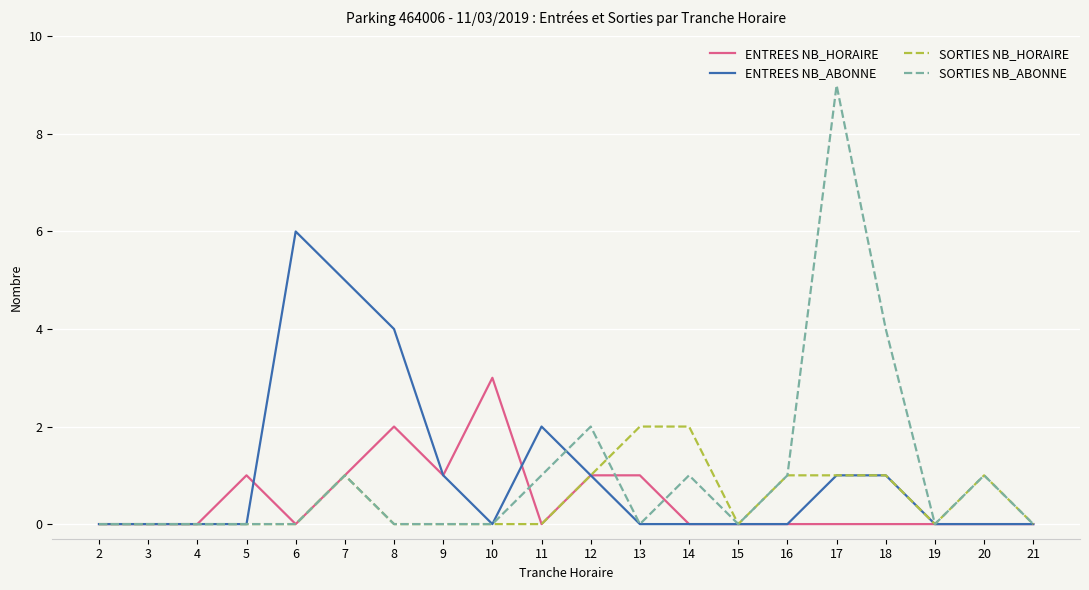

What are all the series names shown in the legend?

ENTREES NB_HORAIRE, ENTREES NB_ABONNE, SORTIES NB_HORAIRE, SORTIES NB_ABONNE